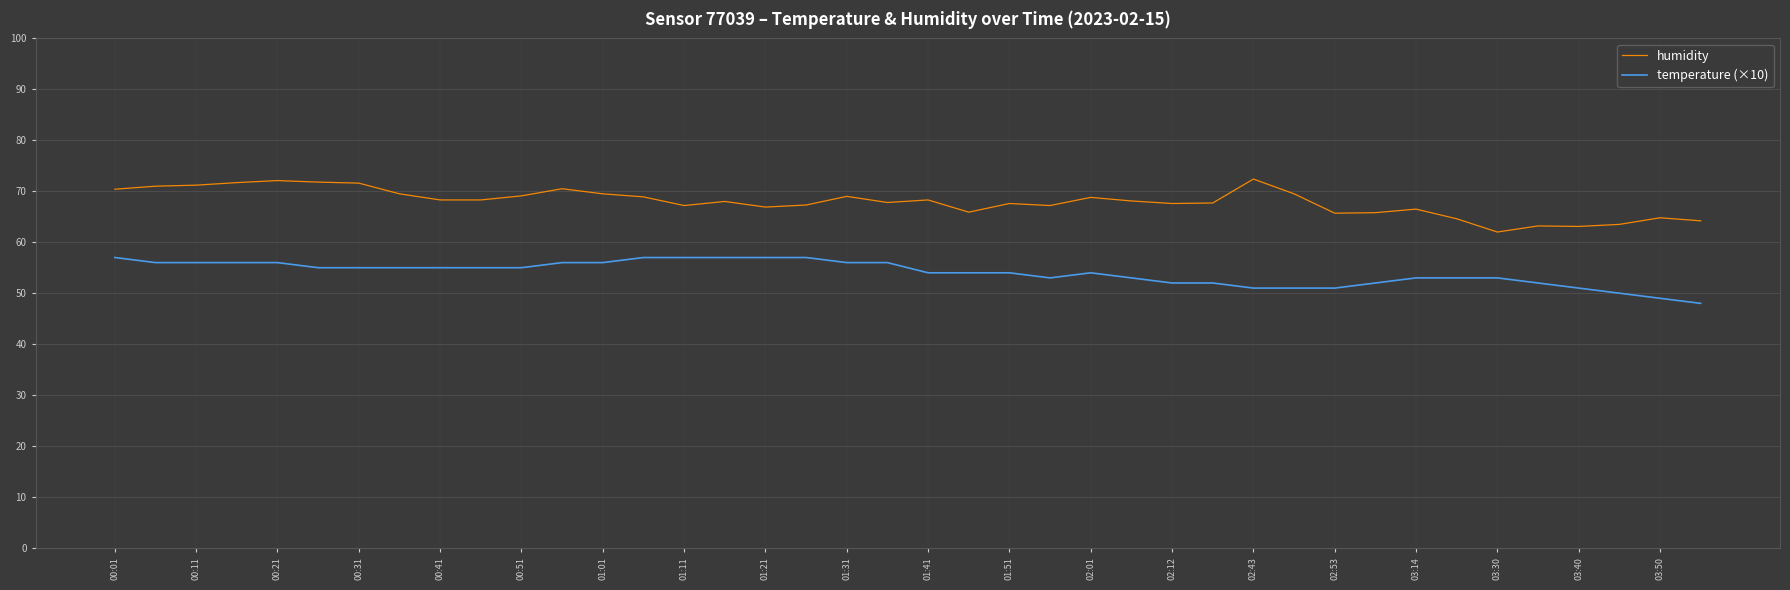

True or false: temperature (×10) and humidity cross at least once.

False